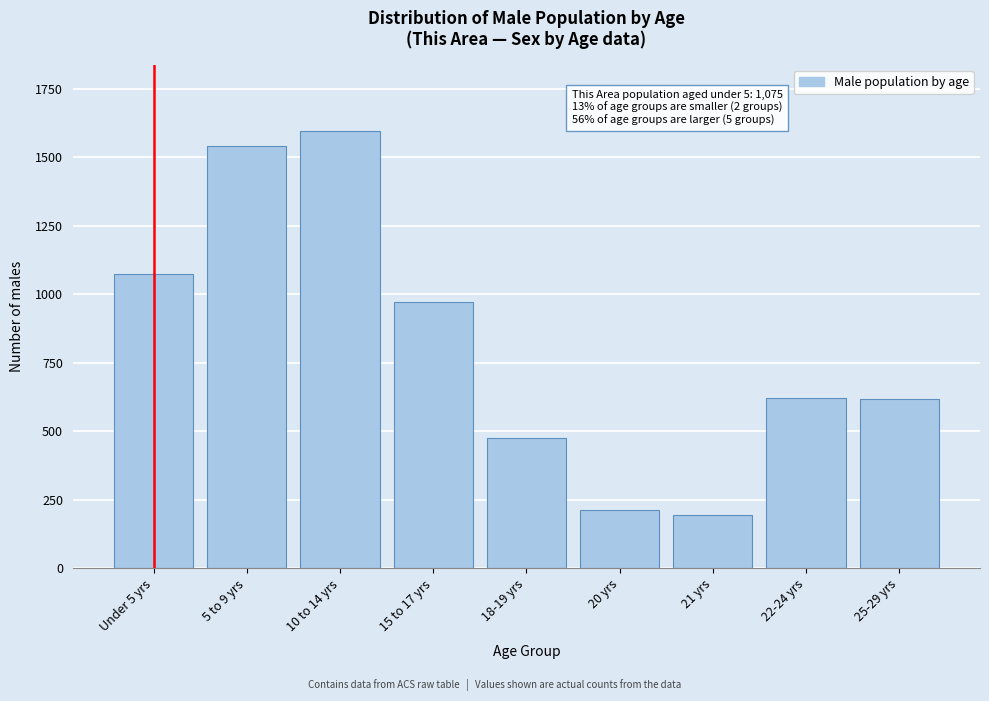

What is the difference between the values at 21 yrs and 10 to 14 yrs?

1404